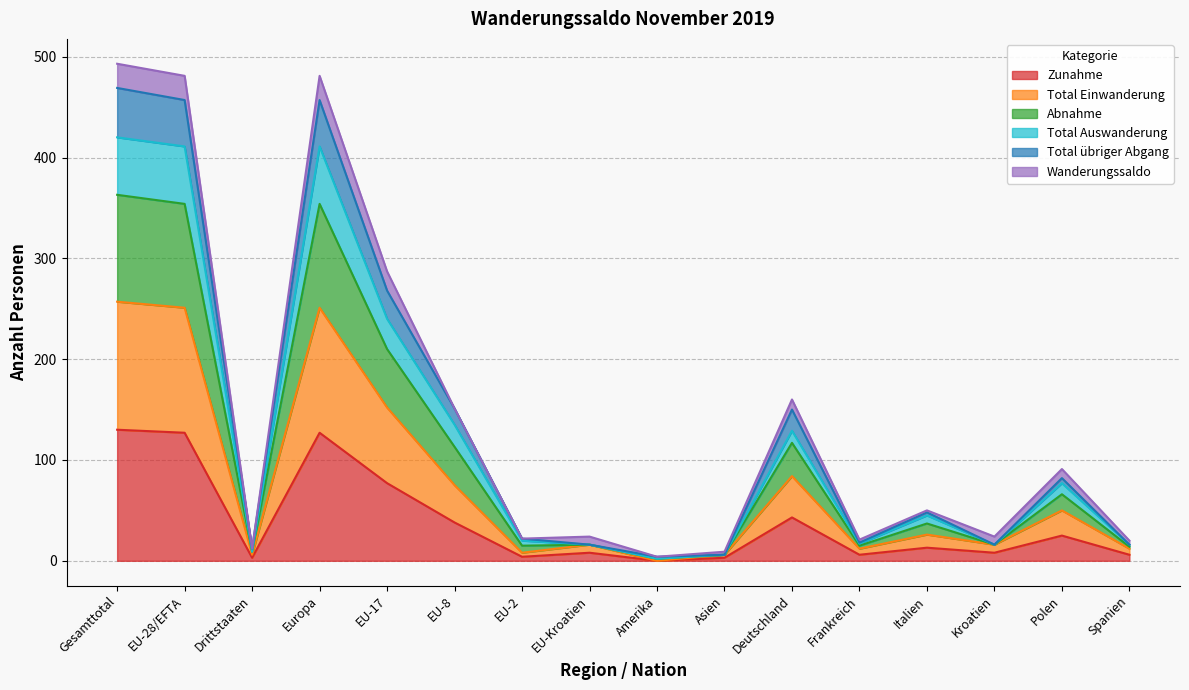

At which category does the chart reach its minimum across all series?

Amerika